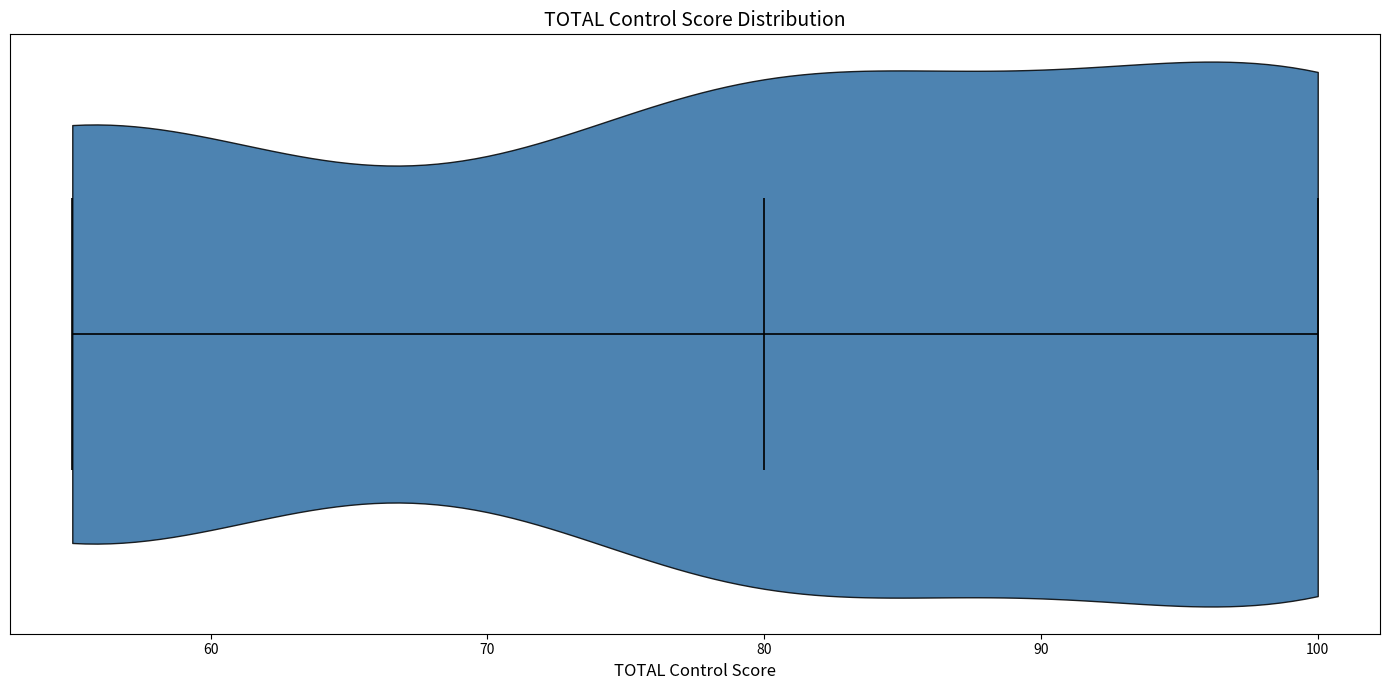

Read this violin plot against the x-axis: where its median line is, and the lowest and highest points the violin reaches. The values are not printed on the chart, so give them approximately, as read against the axis.

median line 80, lowest point 55, highest point 100